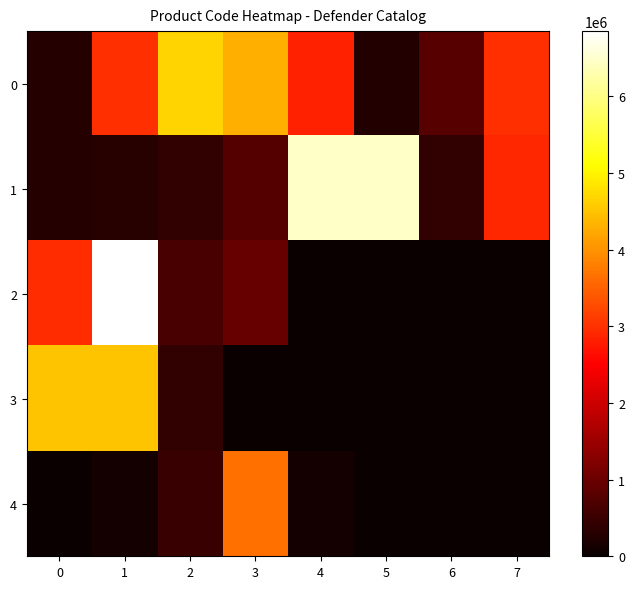

At 3, list the series in order from largest to smallest.

0, 4, 2, 1, 3